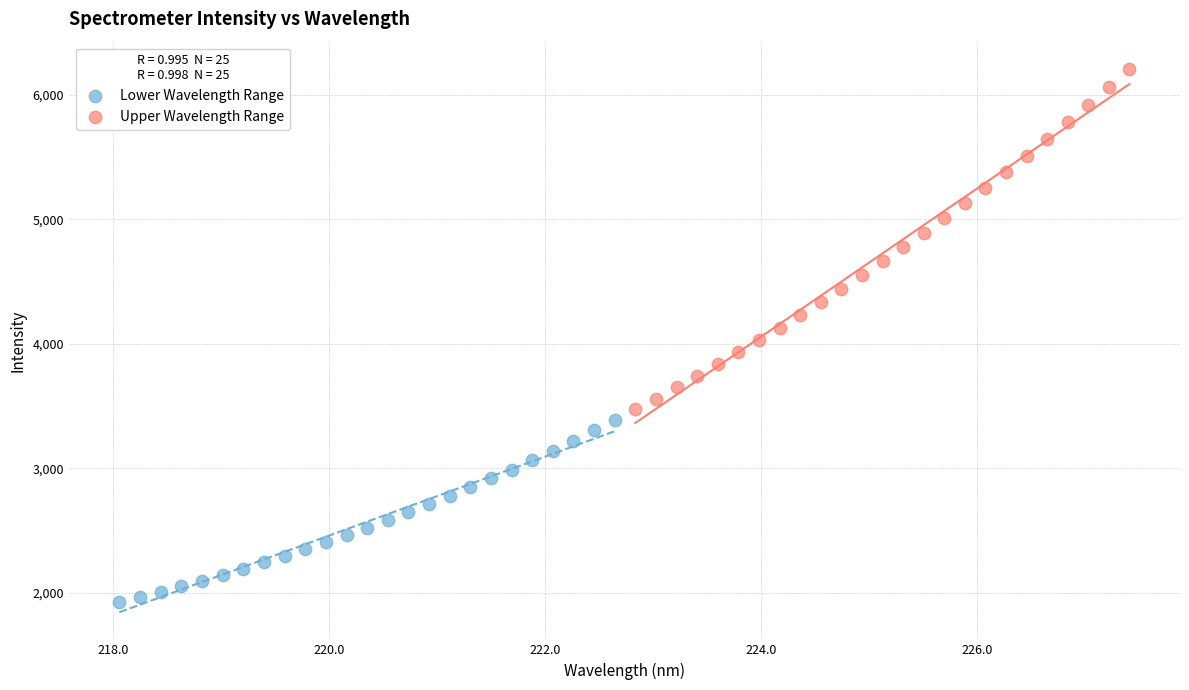

Which series has the widest spread of Y values?

Upper Wavelength Range